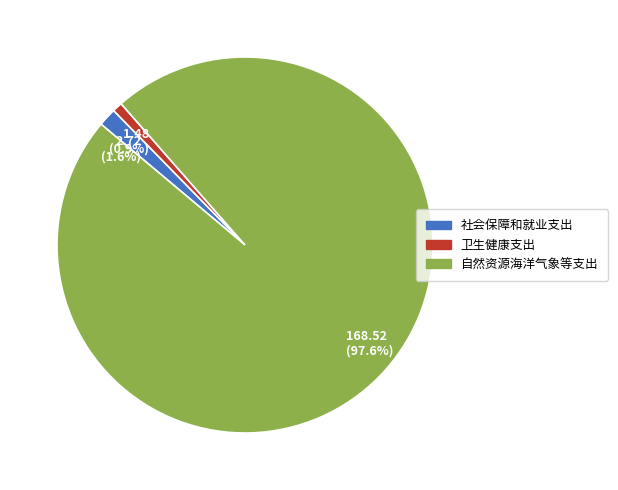

Does any single category account for the majority?

Yes